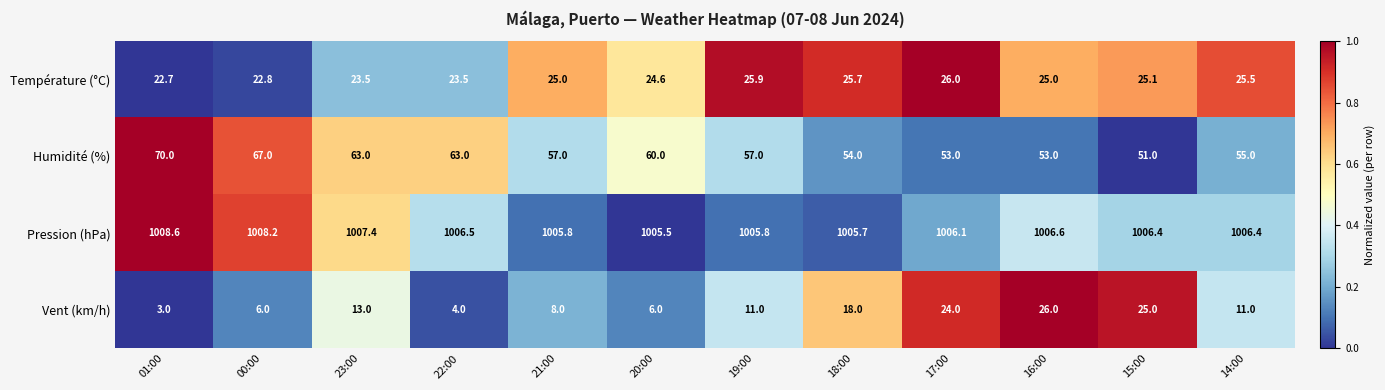

What is the spread (max minus min) of values at 23:00?

994.4